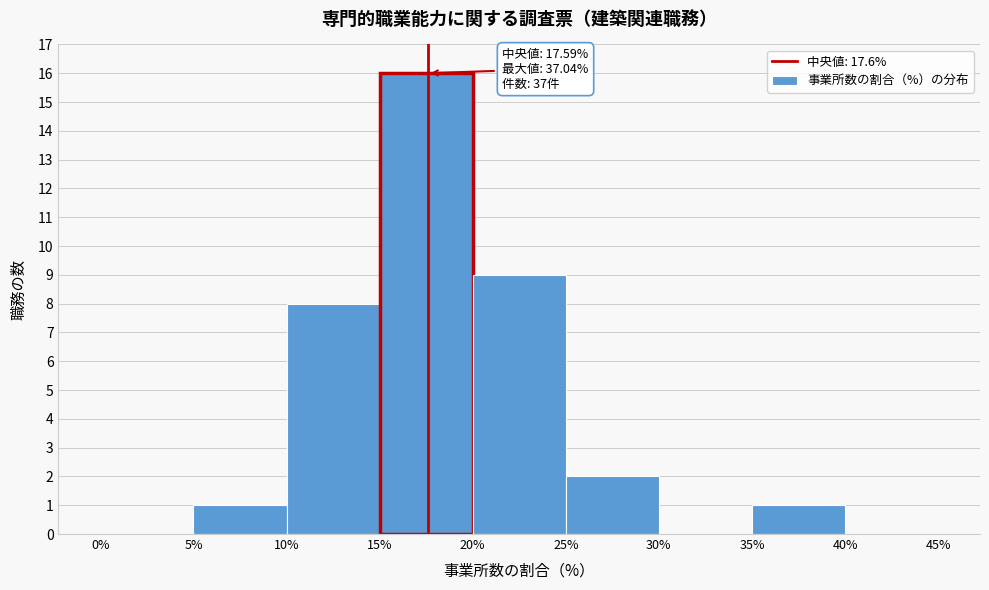

Which range on the x-axis has the tallest bar?

15% to 20%